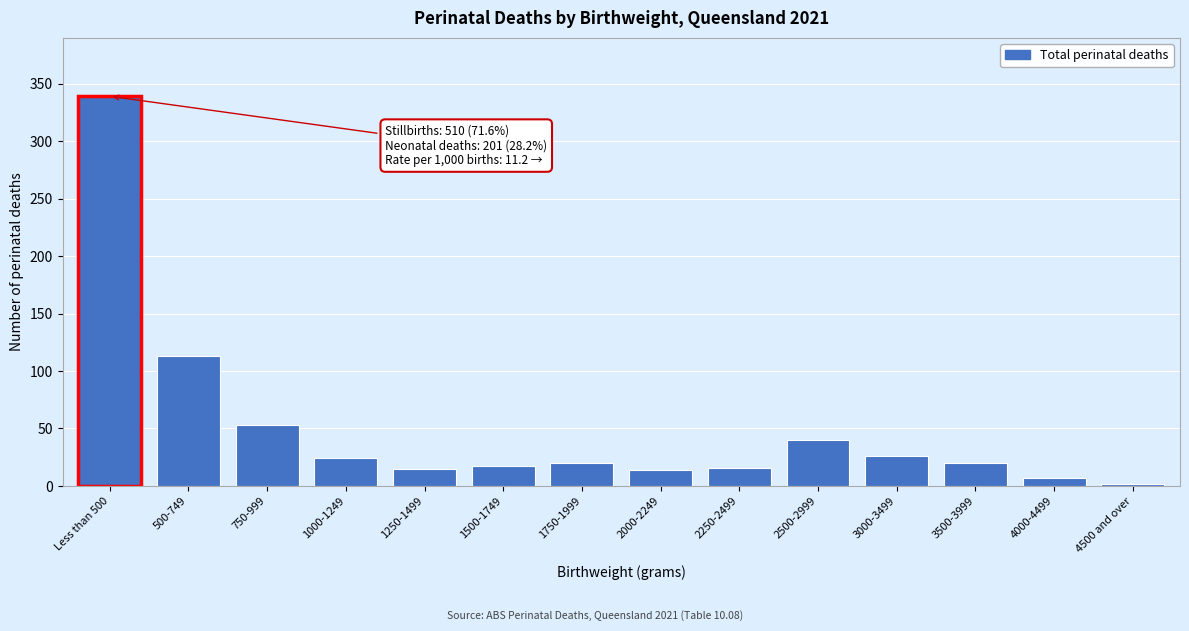

Between 500-749 and 1750-1999, which is larger?

500-749